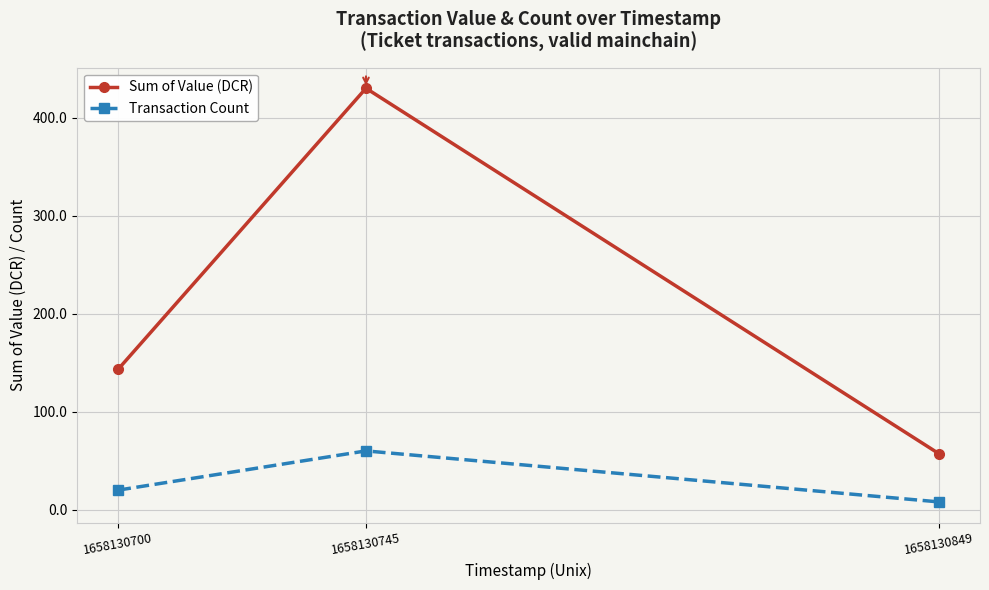

How many lines are shown in the chart?

2